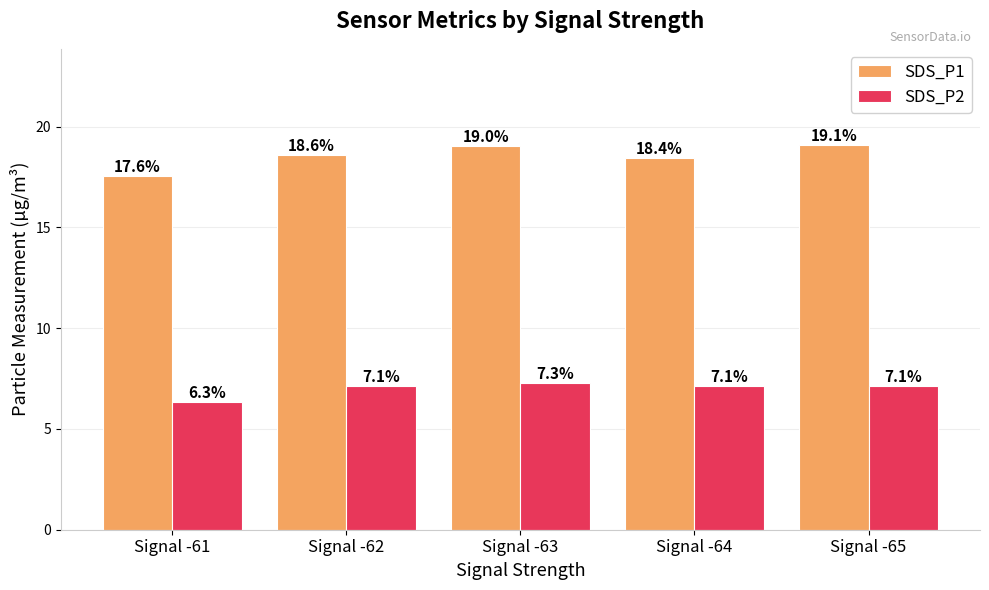

What is the sum of all SDS_P2 values?

35.0